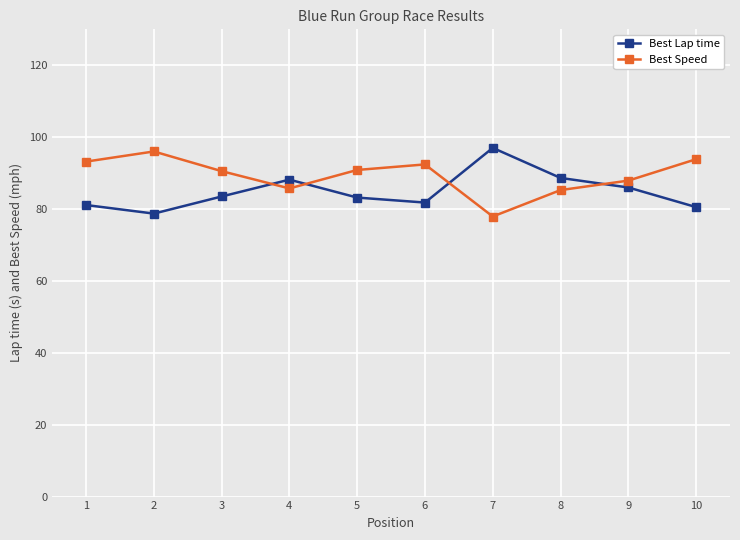

What is the sum of the Best Lap time values at 10 and 2?

159.3